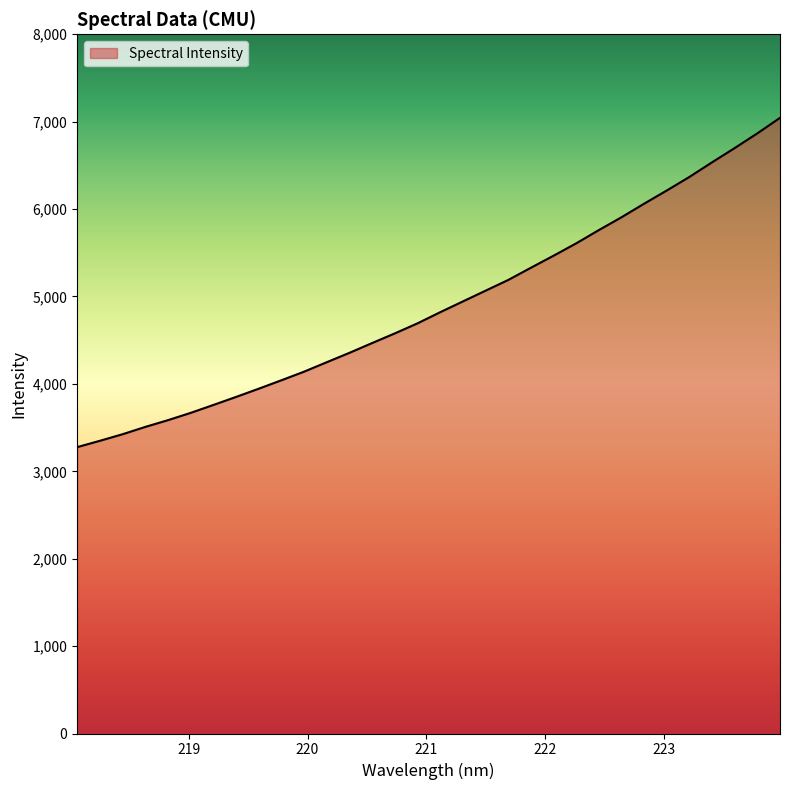

What is the difference between the maximum and minimum values?

3767.5